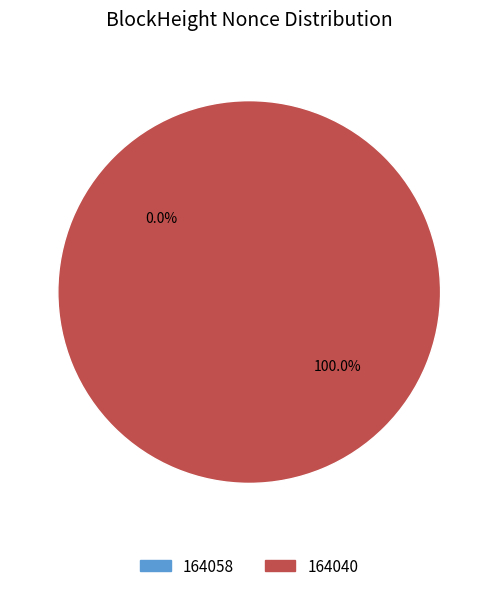

To the nearest percent, what portion does 164040 represent?

100%